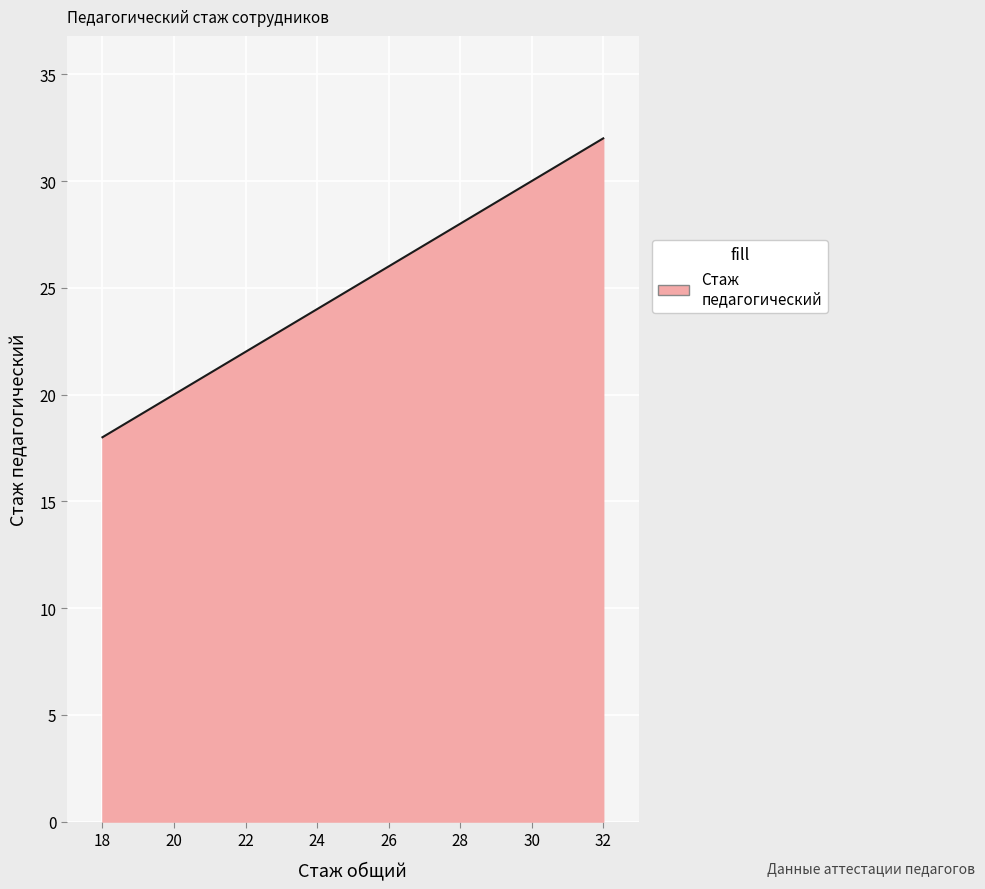

What is the difference between the maximum and minimum values?

14.0